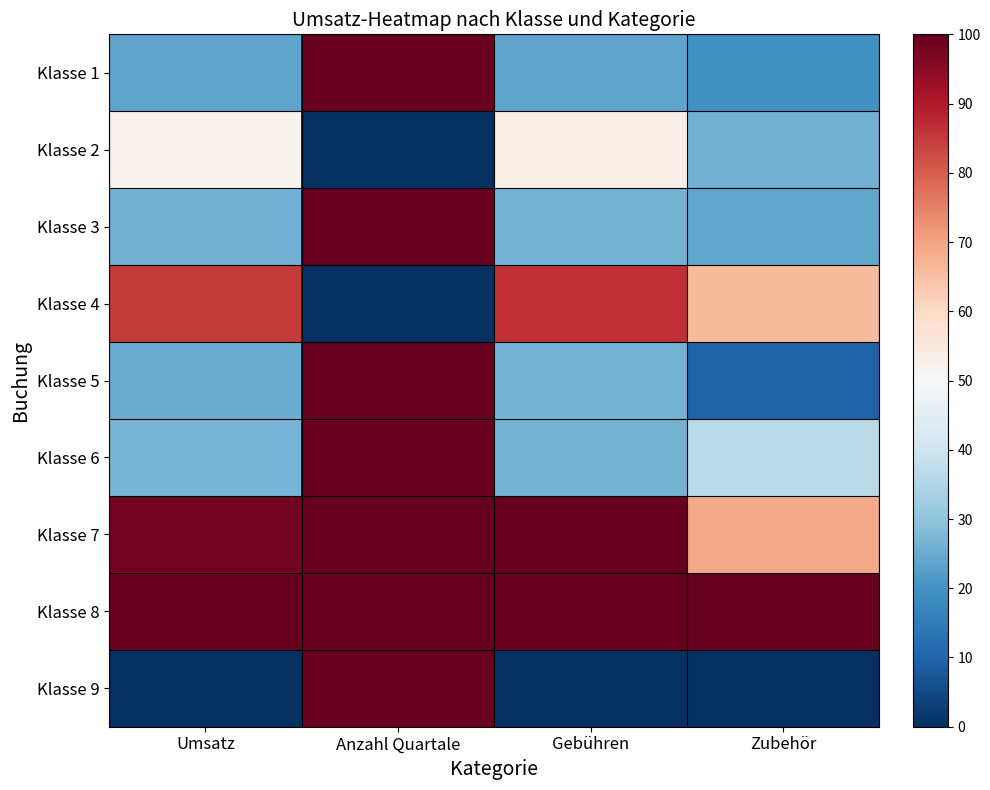

At which category is the sum across all series the highest?

Anzahl Quartale